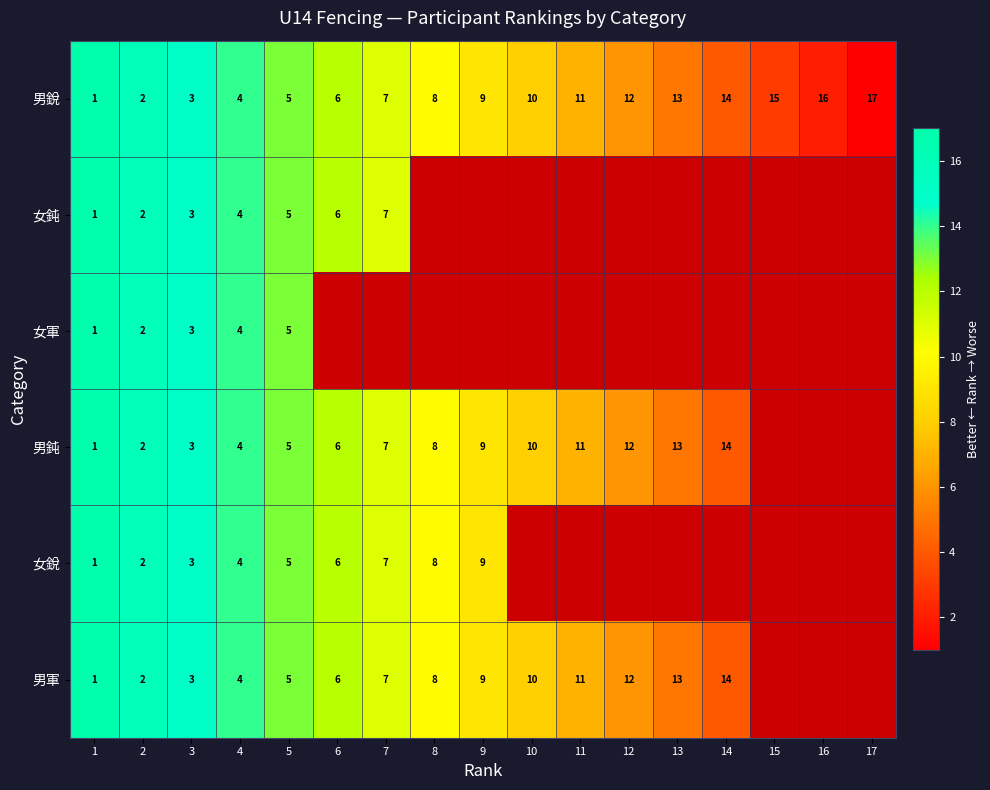

Read the 男銳 value at 11, to the nearest 5.

10